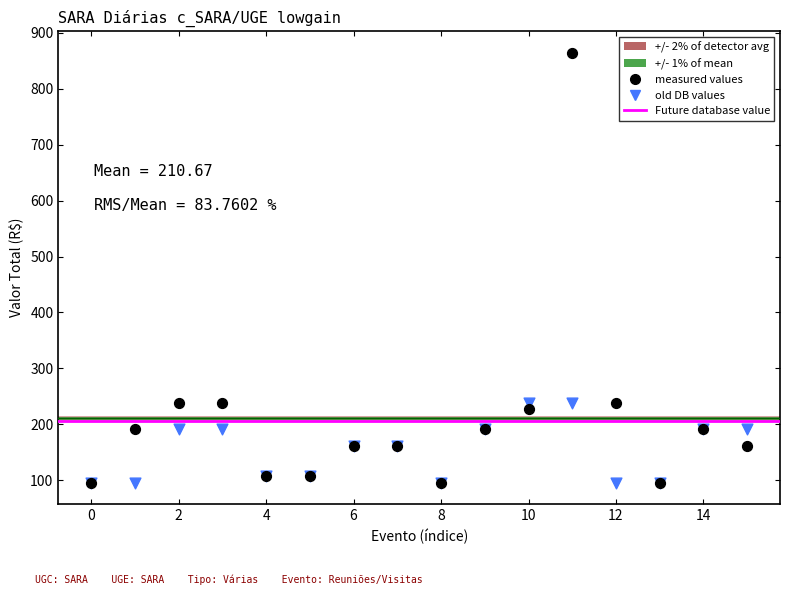

Which series reaches the maximum Y coordinate?

measured values